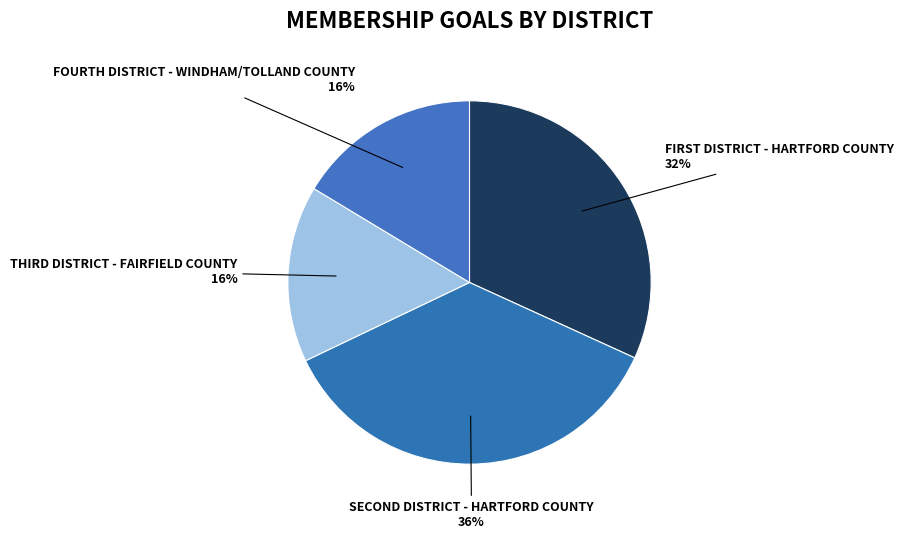

How many slices are in this pie chart?

4